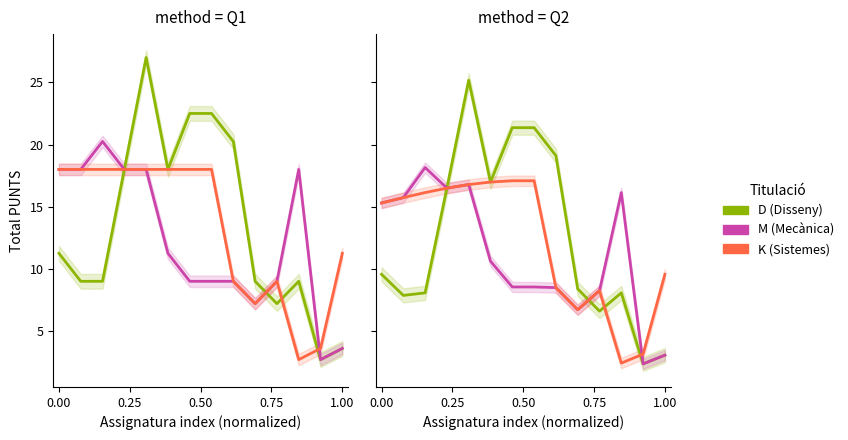

True or false: K (Sistemes) and D (Disseny) cross at least once.

True